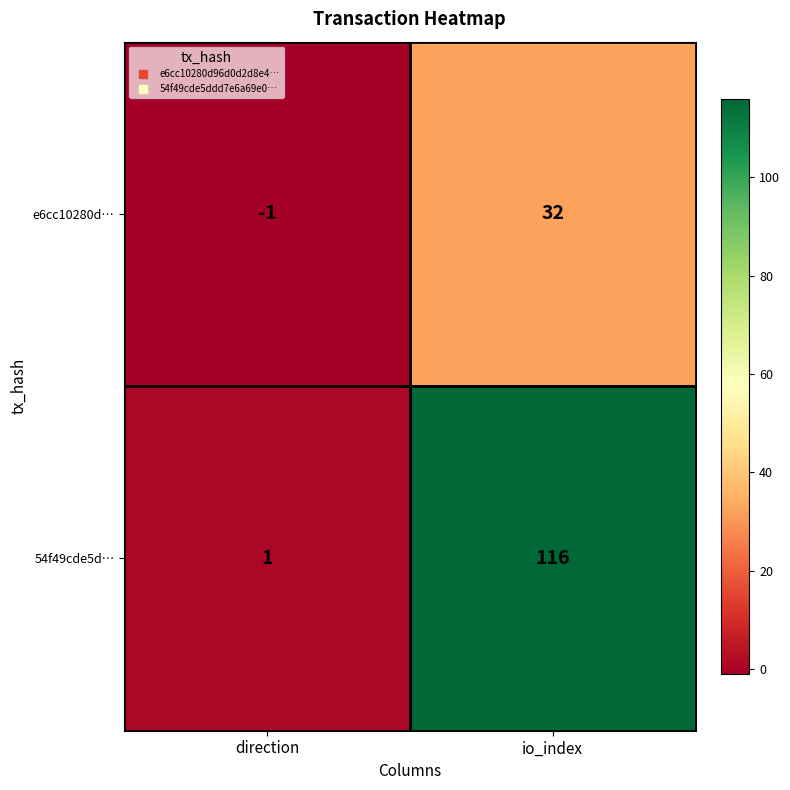

Reading right to left, what are all the values shown in this chart?

e6cc10280d…: 32	-1
54f49cde5d…: 116	1